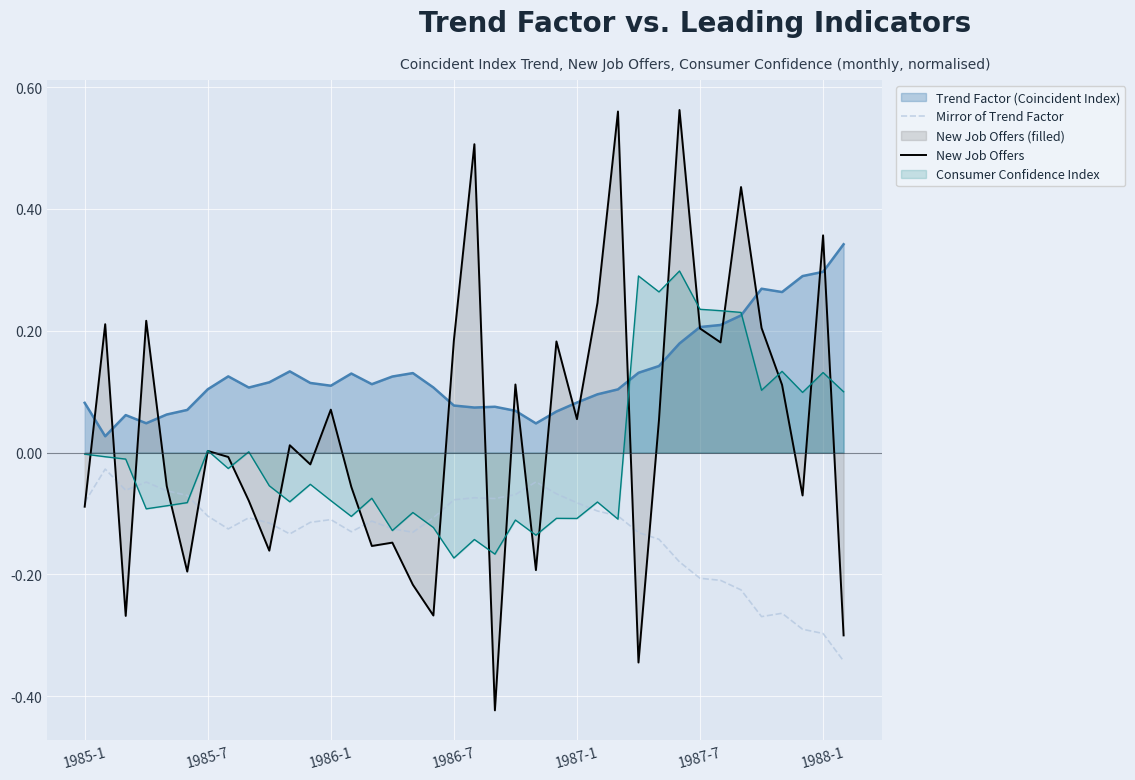

Reading left to right, list all the values displayed in this chart.

Mirror of Trend Factor: -0.1	-0.0	-0.1	-0.0	-0.1	-0.1	-0.1	-0.1	-0.1	-0.1	-0.1	-0.1	-0.1	-0.1	-0.1	-0.1	-0.1	-0.1	-0.1	-0.1	-0.1	-0.1	-0.0	-0.1	-0.1	-0.1	-0.1	-0.1	-0.1	-0.2	-0.2	-0.2	-0.2	-0.3	-0.3	-0.3	-0.3	-0.3
New Job Offers: -0.1	0.2	-0.3	0.2	-0.1	-0.2	0.0	-0.0	-0.1	-0.2	0.0	-0.0	0.1	-0.1	-0.2	-0.1	-0.2	-0.3	0.2	0.5	-0.4	0.1	-0.2	0.2	0.1	0.2	0.6	-0.3	0.1	0.6	0.2	0.2	0.4	0.2	0.1	-0.1	0.4	-0.3